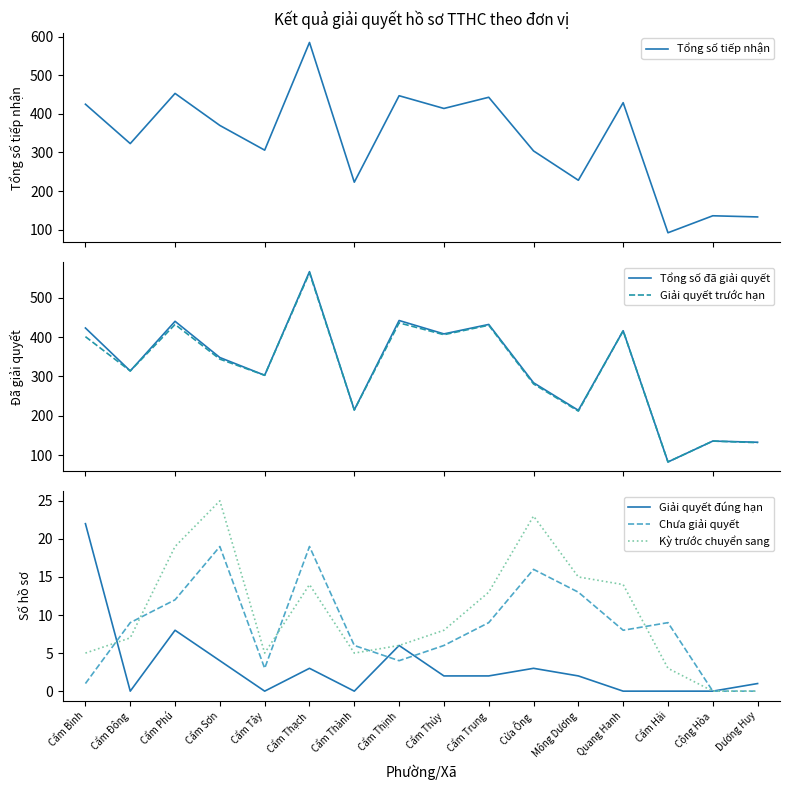

True or false: Giải quyết trước hạn and Kỳ trước chuyển sang intersect in this chart.

False